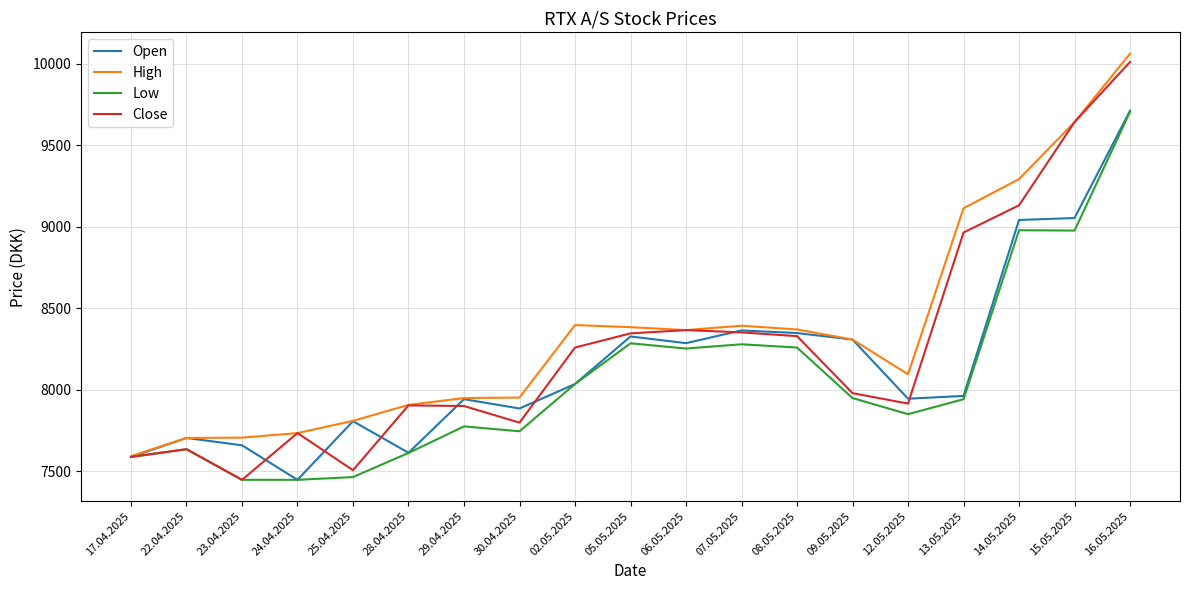

True or false: Close has more than 2 points higher than both neighbors.

True